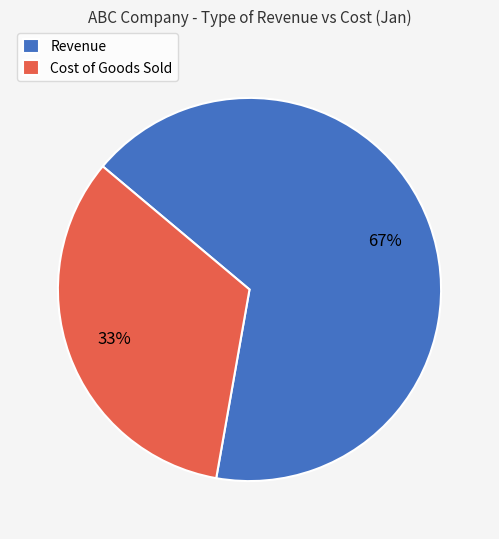

How many slices are in this pie chart?

2